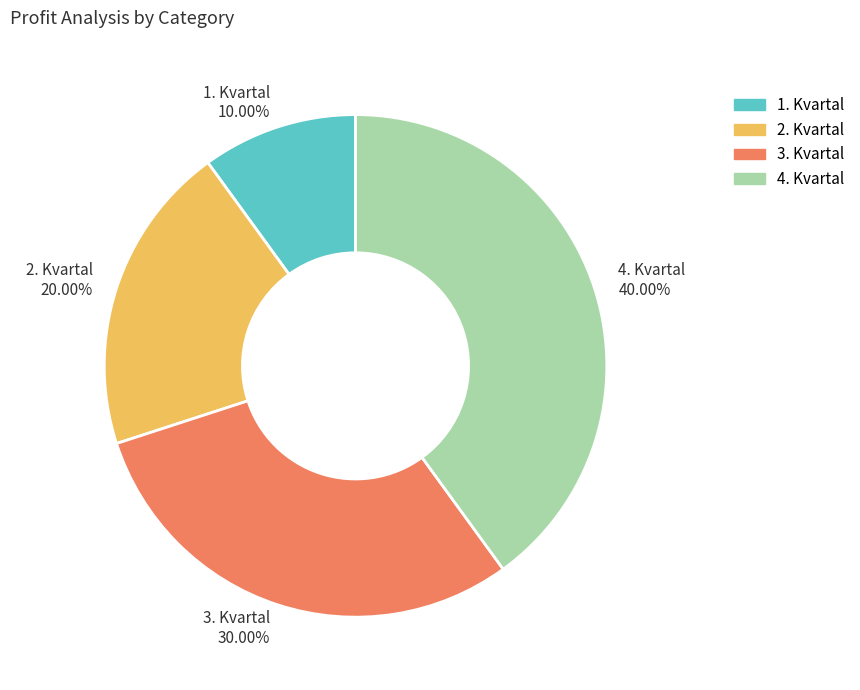

How many segments does this pie chart have?

4